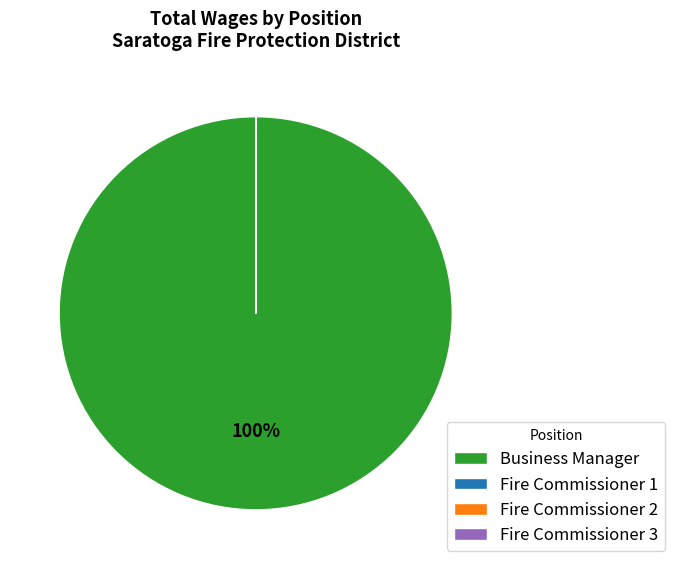

Which category has the biggest portion of the pie?

Business Manager